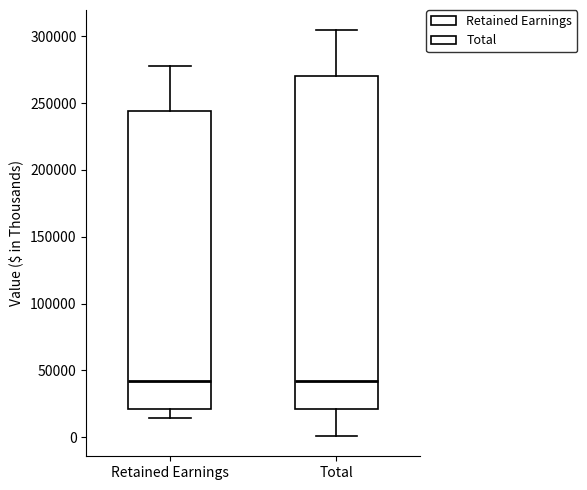

Reading left to right, read every box against the y-axis: the position of its median line, the range the box covers, and the ends of its whiskers. The values are not printed on the chart, so give them approximately, as read against the axis.

Retained Earnings: median 40000, box 20000 to 245000, whiskers 15000 to 280000
Total: median 40000, box 20000 to 270000, whiskers 0 to 305000